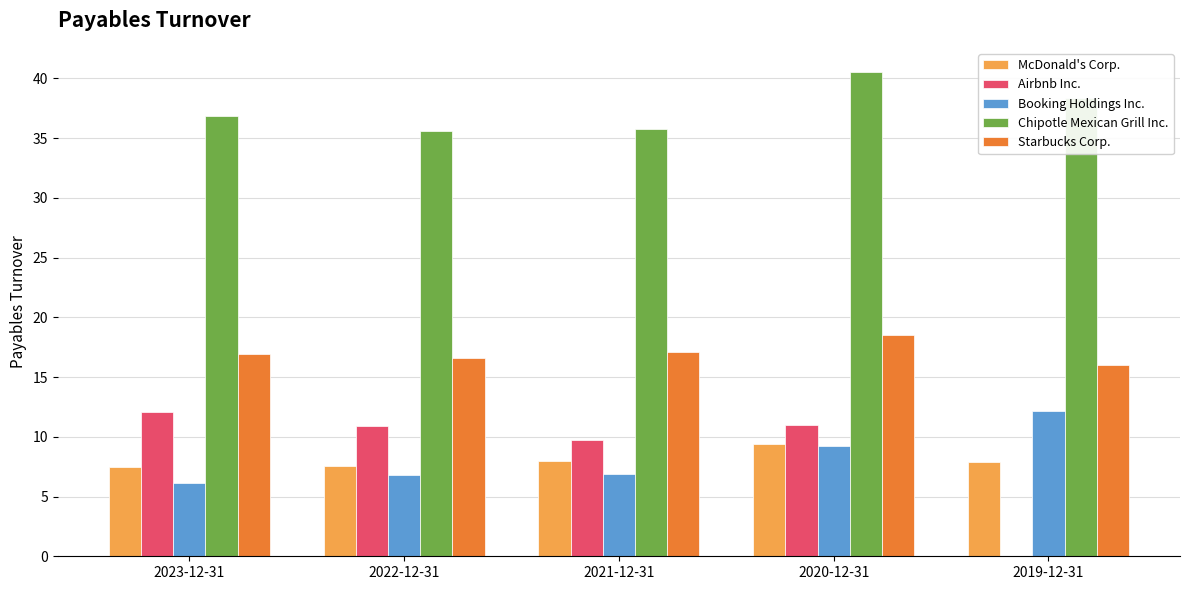

Does the chart contain stacked bars?

No